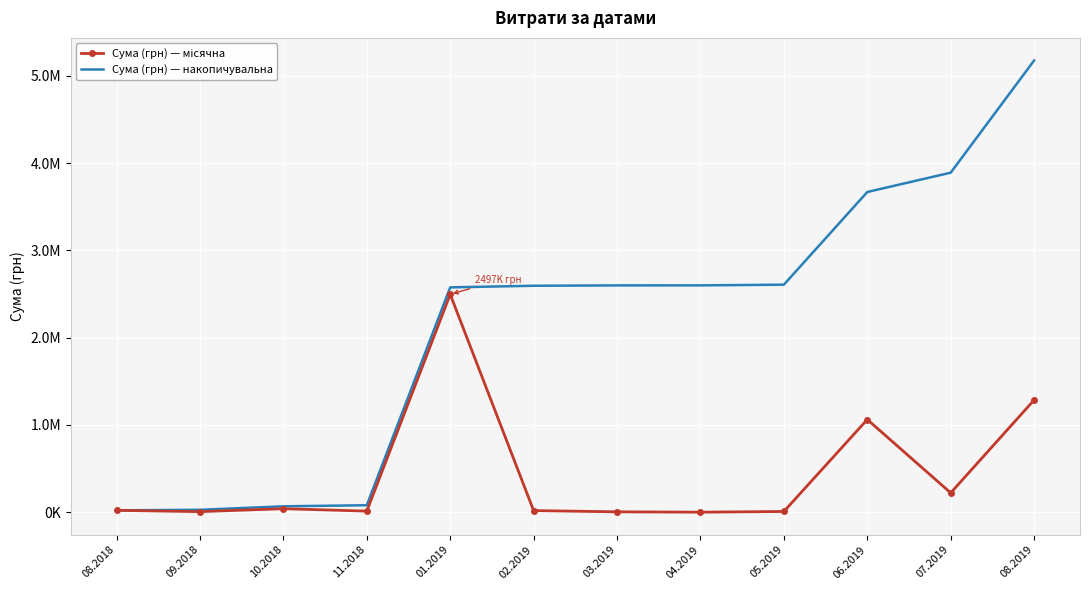

In Сума (грн) — місячна, how many points are lower than both neighbors (excluding endpoints)?

4